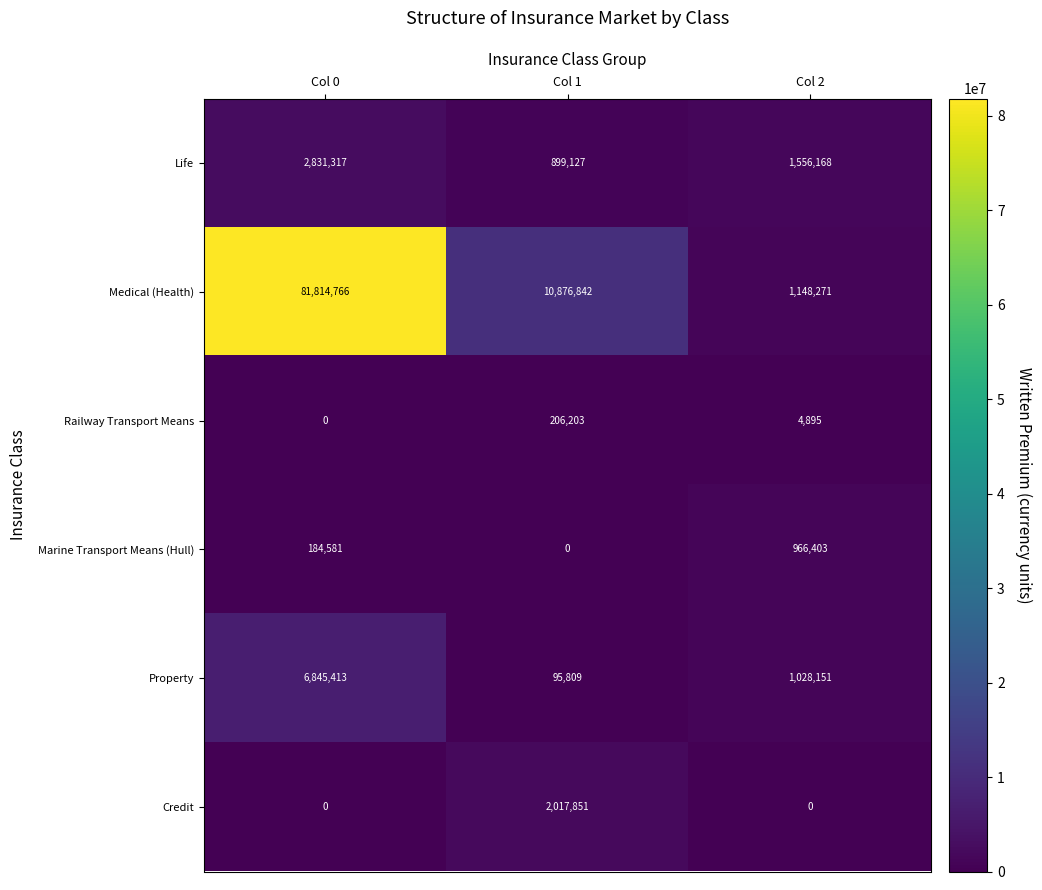

Which series has the largest total across all categories?

Medical (Health)